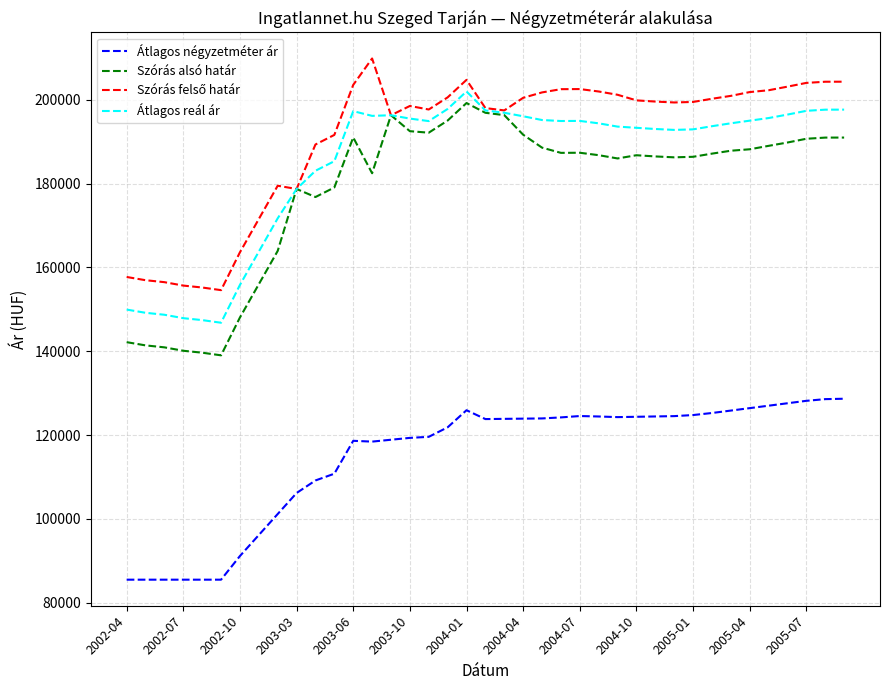

Which series has the widest spread of values?

Szórás alsó határ